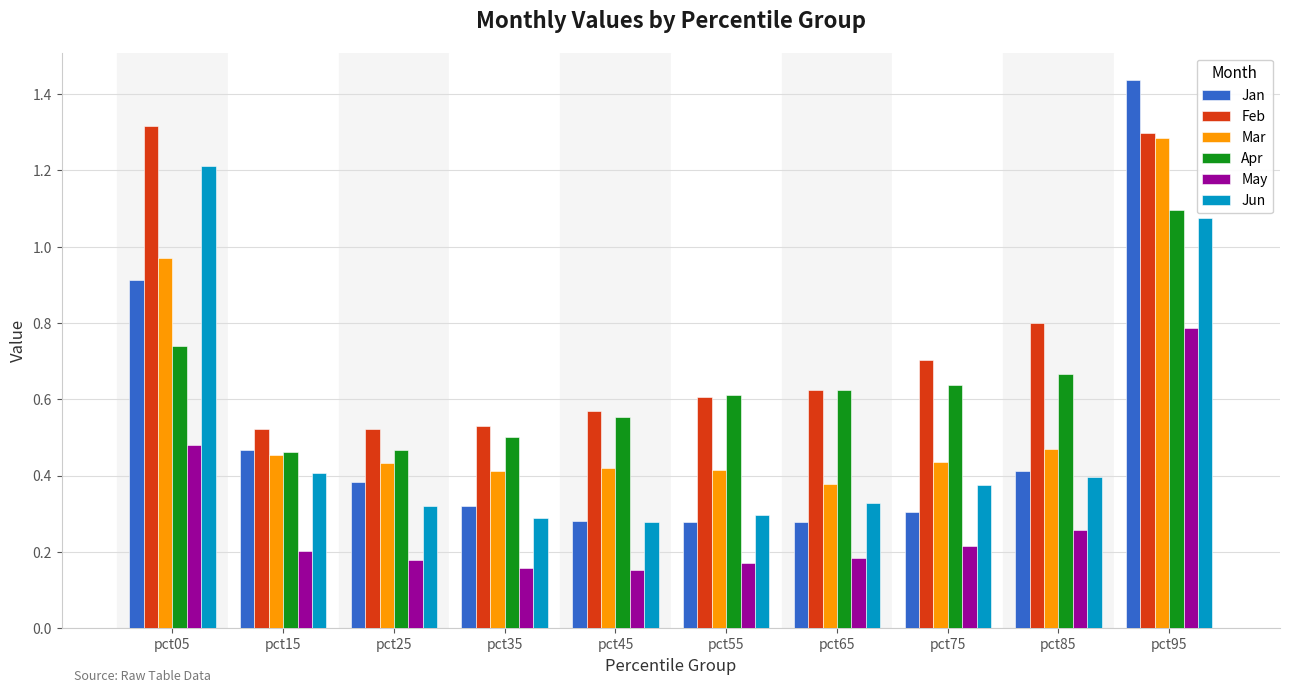

Is the value of Apr at pct95 greater than the value of Mar at pct45?

Yes